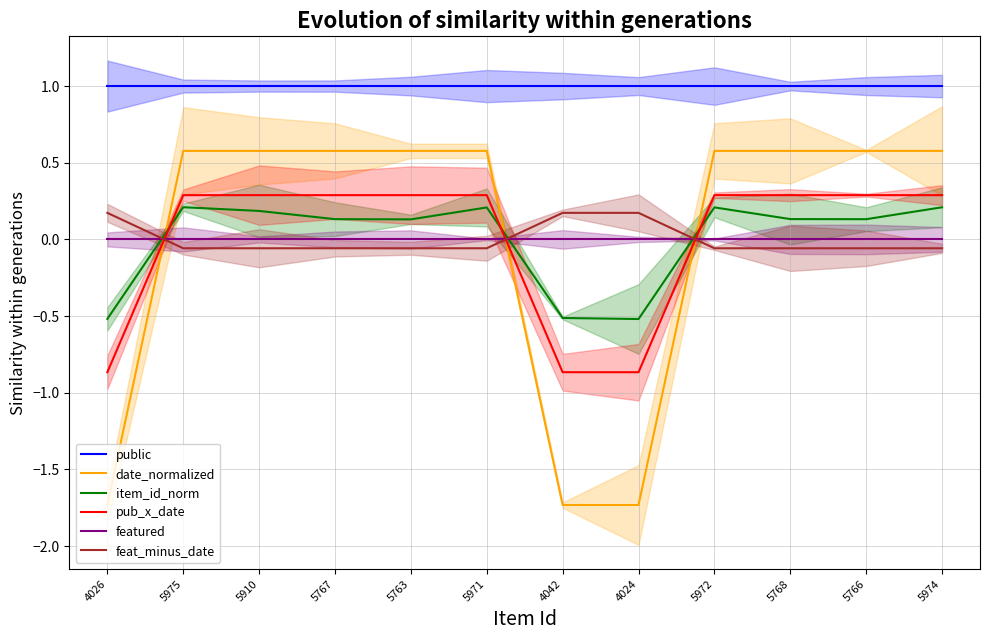

Which category has the highest value in the item_id_norm series?

5975